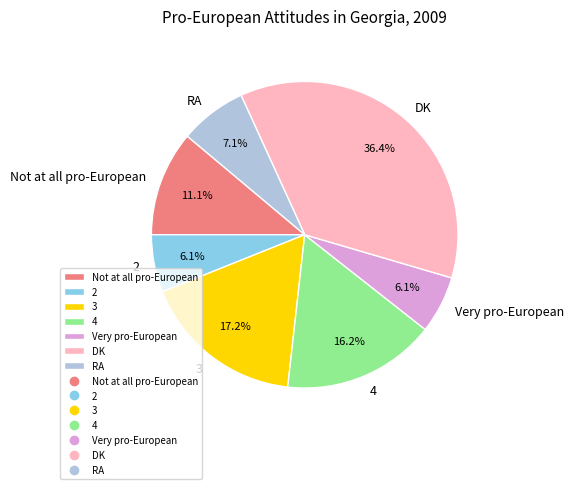

Which slice is the largest?

DK